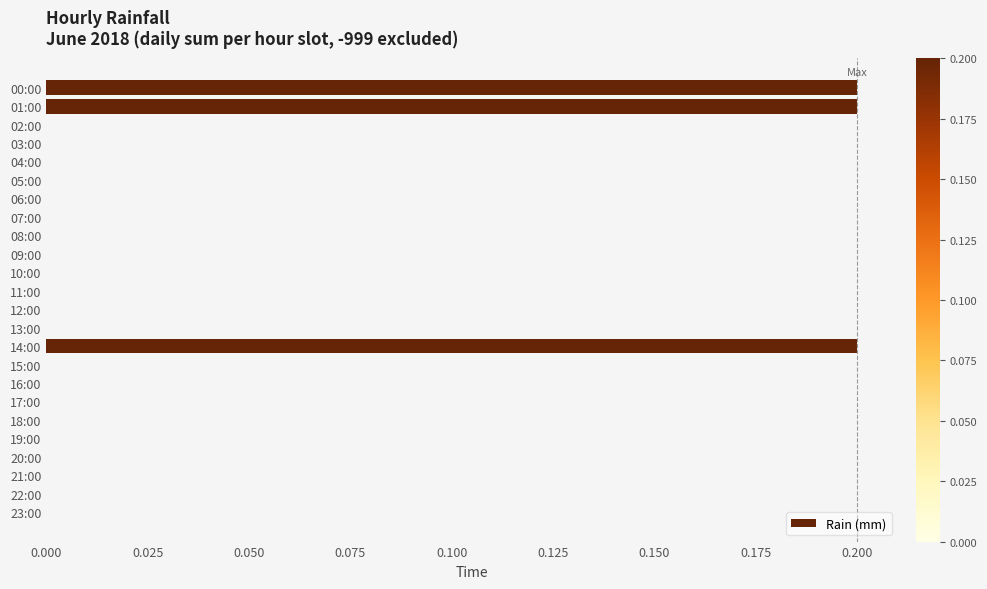

What is the sum of all values?

0.6